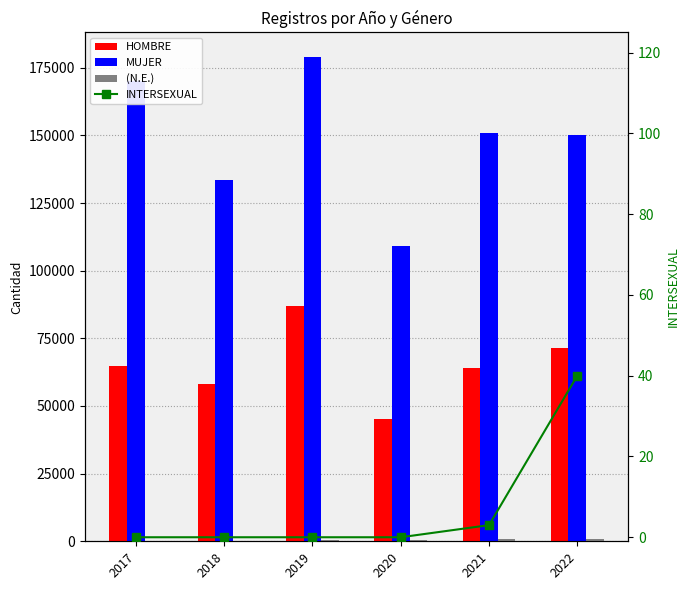

True or false: HOMBRE has a value of 14859 at 2018.

False